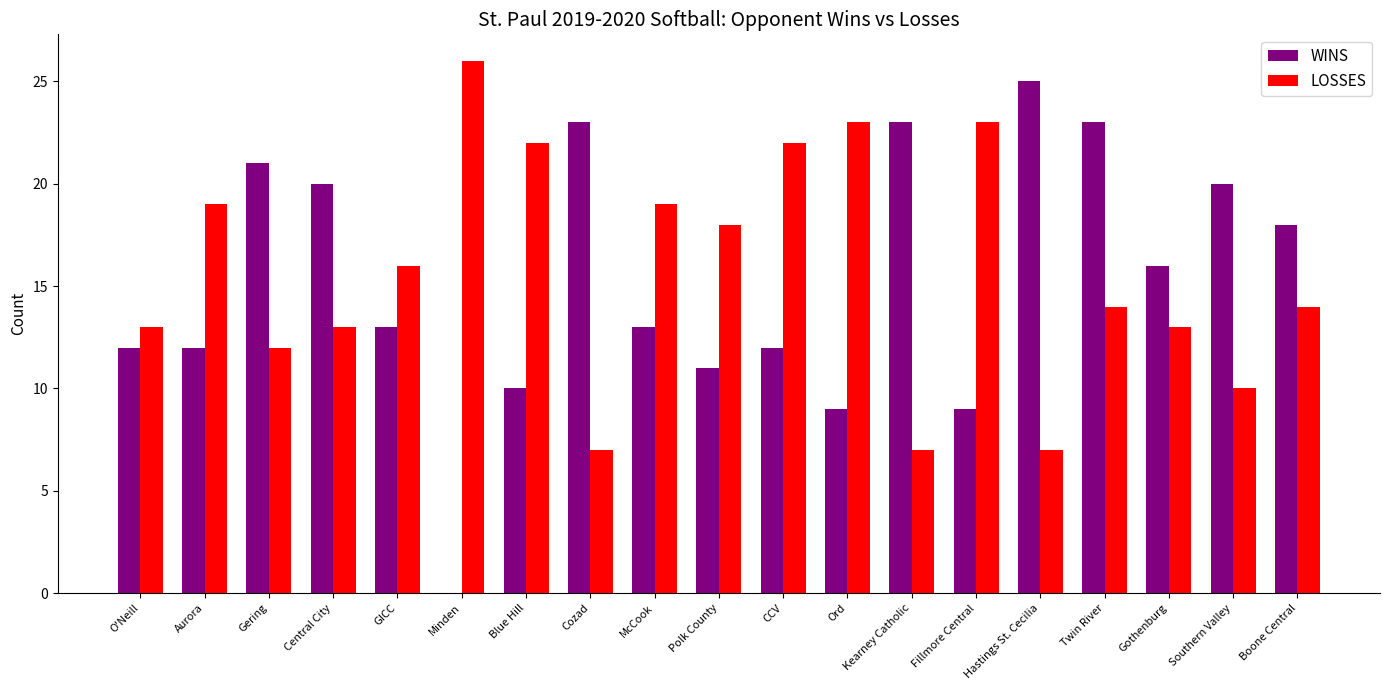

What is the total value across all series at Ord?

32